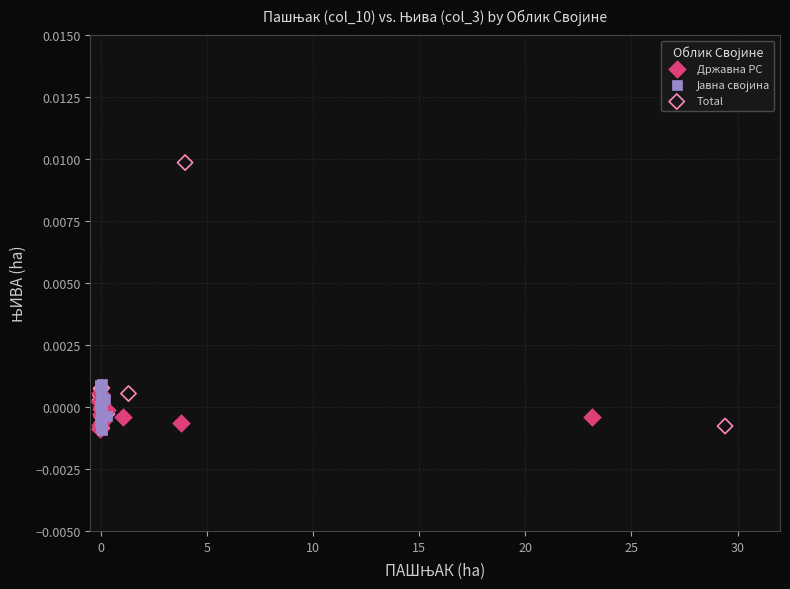

Which series has the largest Y range (max minus min)?

Total